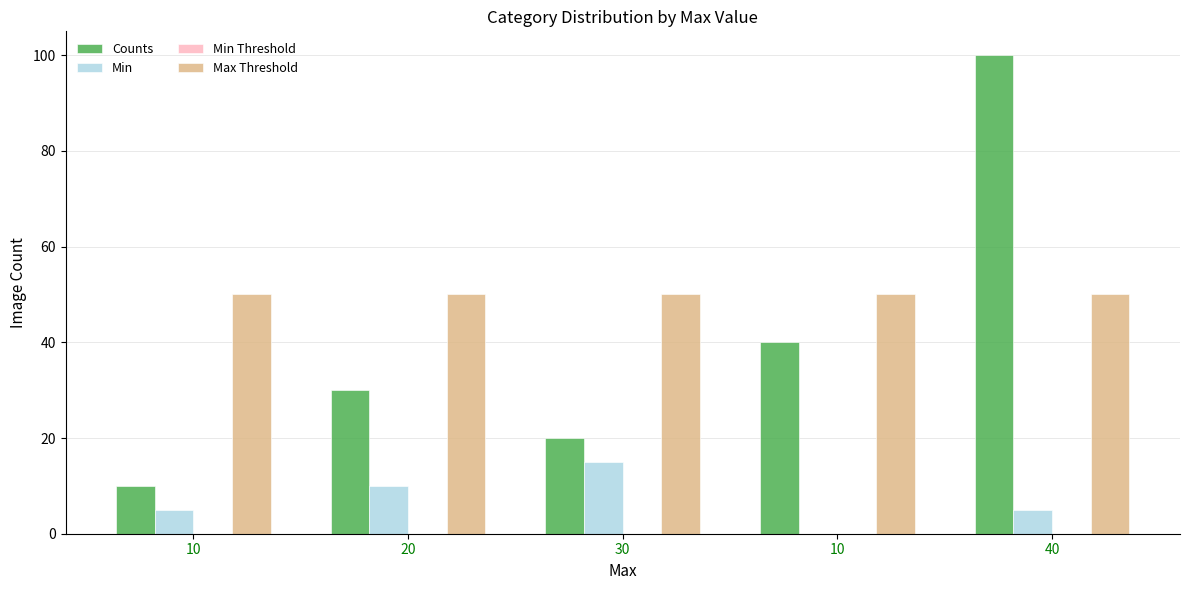

How many distinct data groups are displayed?

3